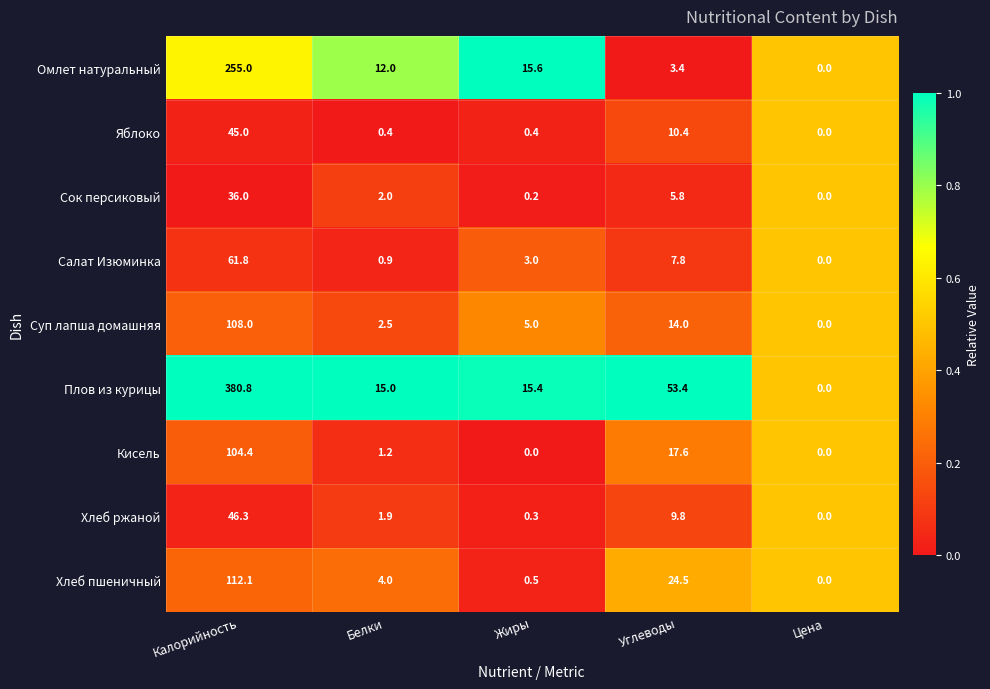

The value of Хлеб пшеничный at Жиры is 0.5. True or false?

True